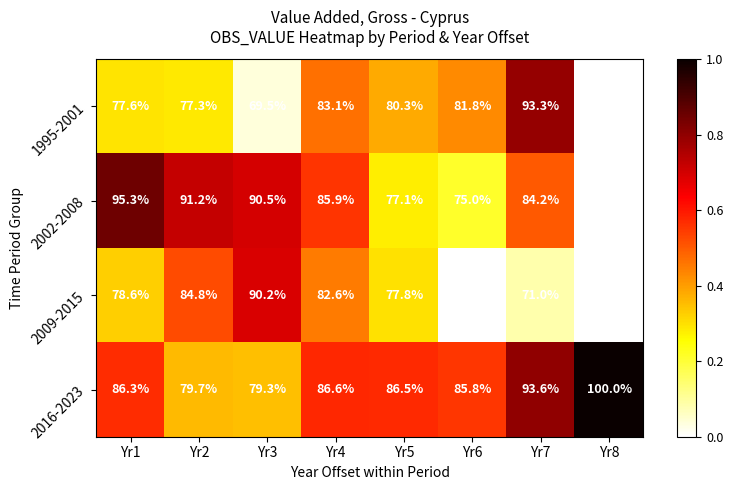

What is the difference between the highest and lowest values at Yr2?

13.9